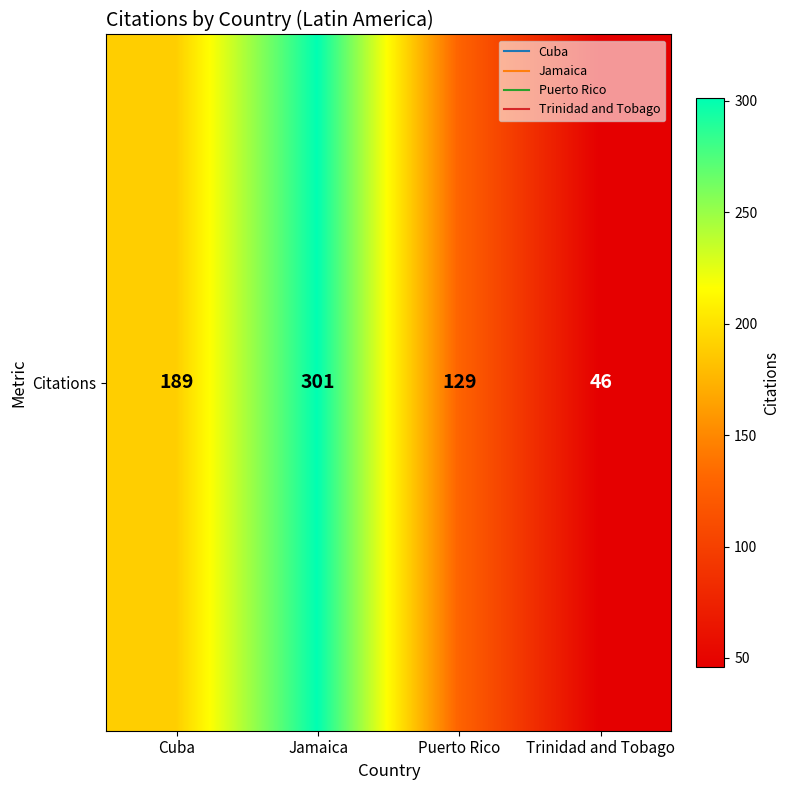

Between Cuba and Jamaica, which is larger?

Jamaica